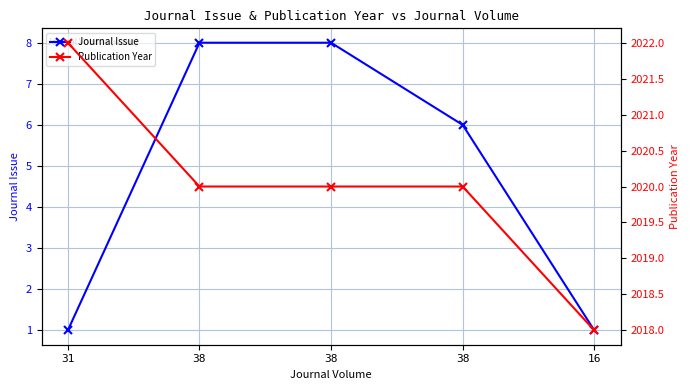

How many data points in Journal Issue are above 6?

2